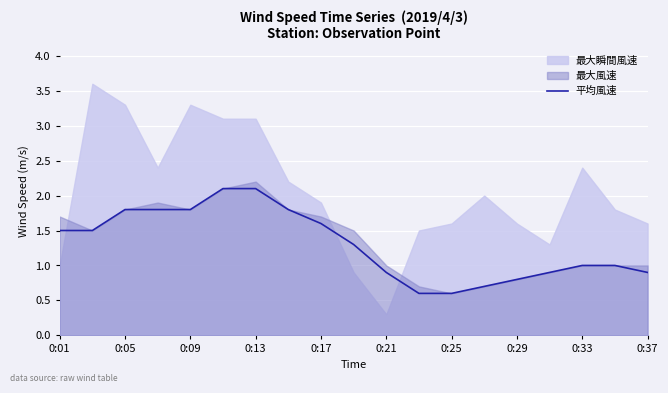

True or false: 平均風速 has a value of 0.6 at 0:05.

False